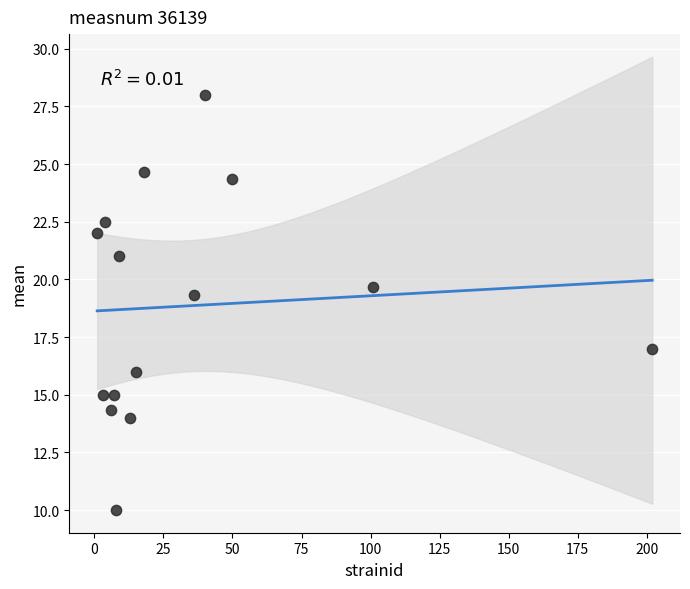

What Y value in the scatter plot is closest to 19?

19.3